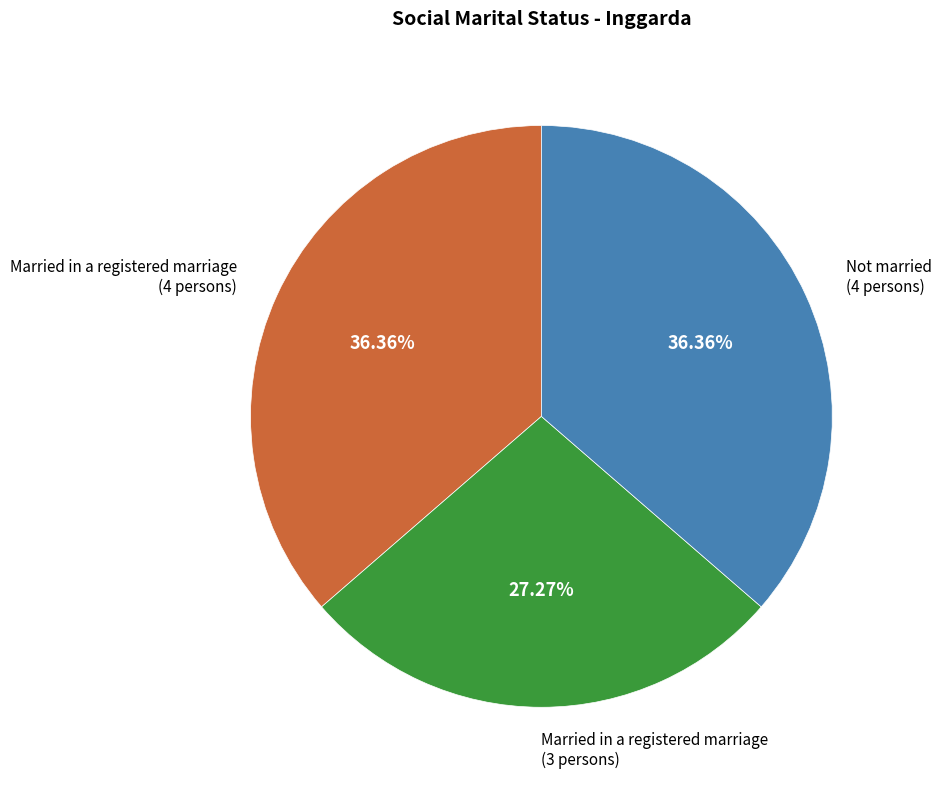

Is there a majority slice in this chart?

No